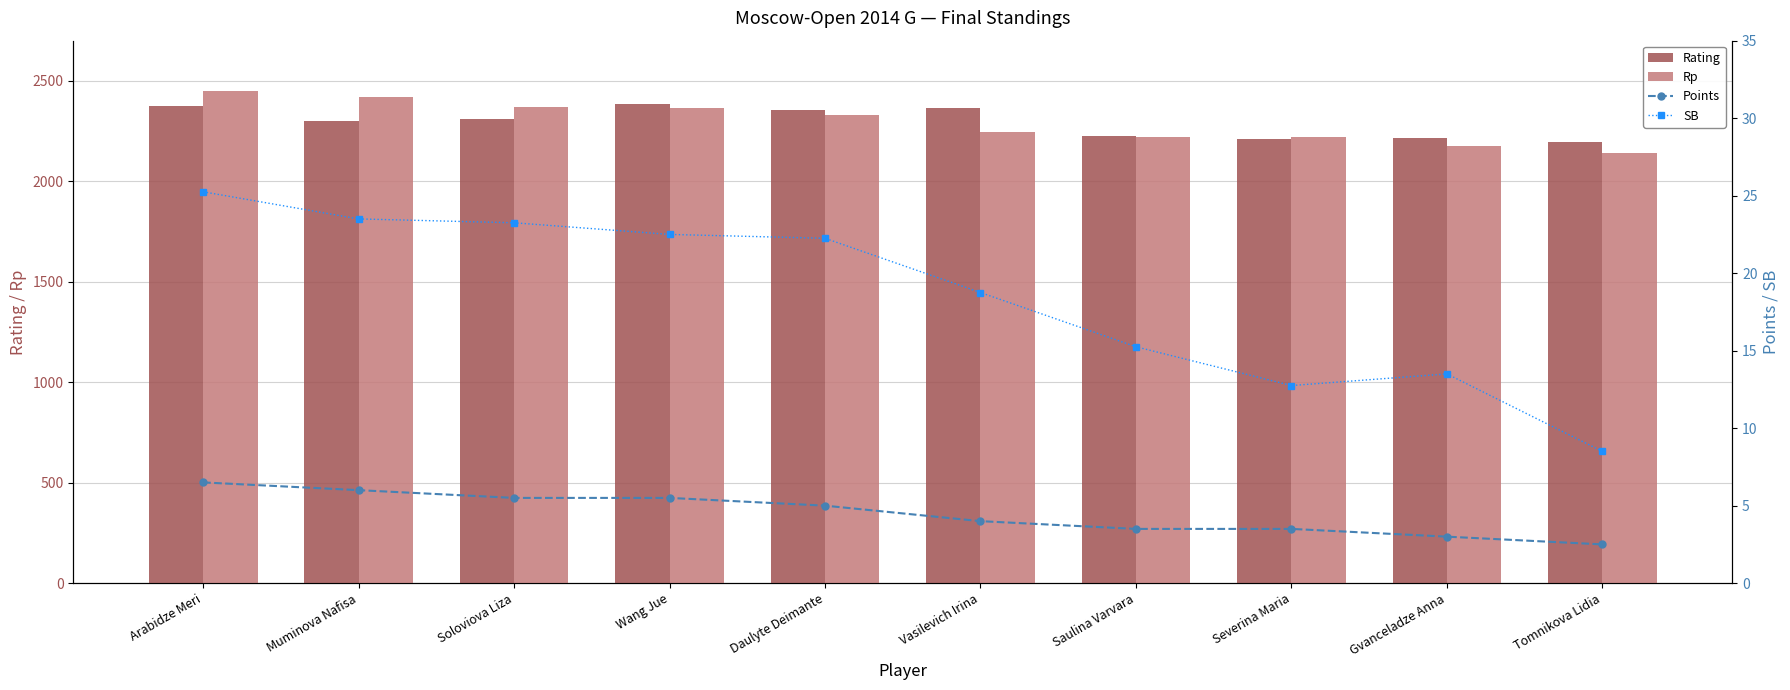

What is the approximate value of Rp at Gvanceladze Anna?

2177.0